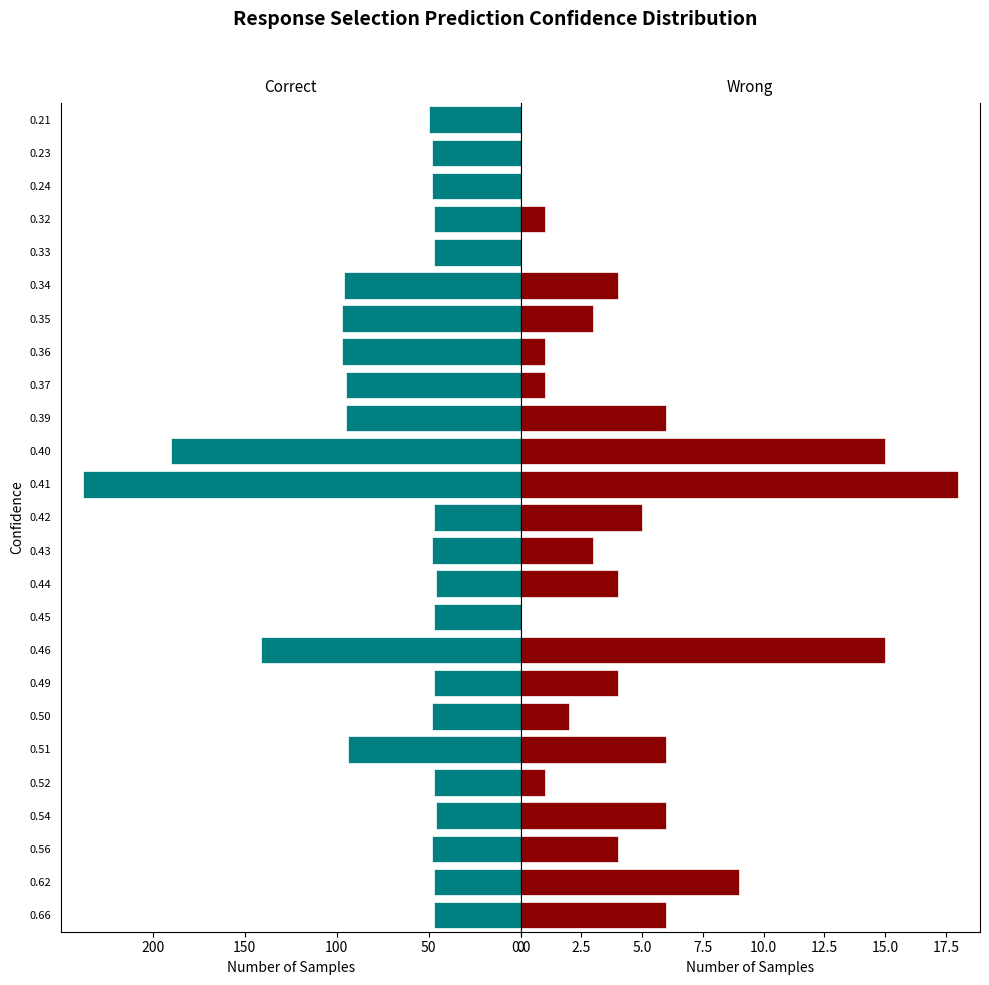

Which series changed the most between 0.50 and 0.42?

Wrong